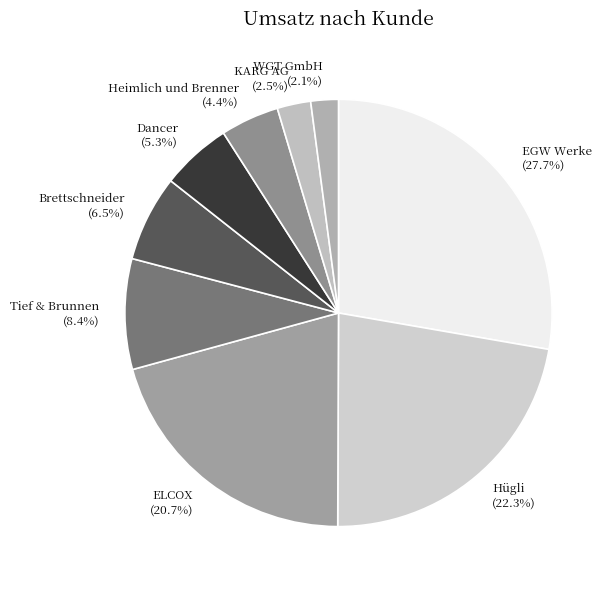

To the nearest percent, what portion does Dancer represent?

5%